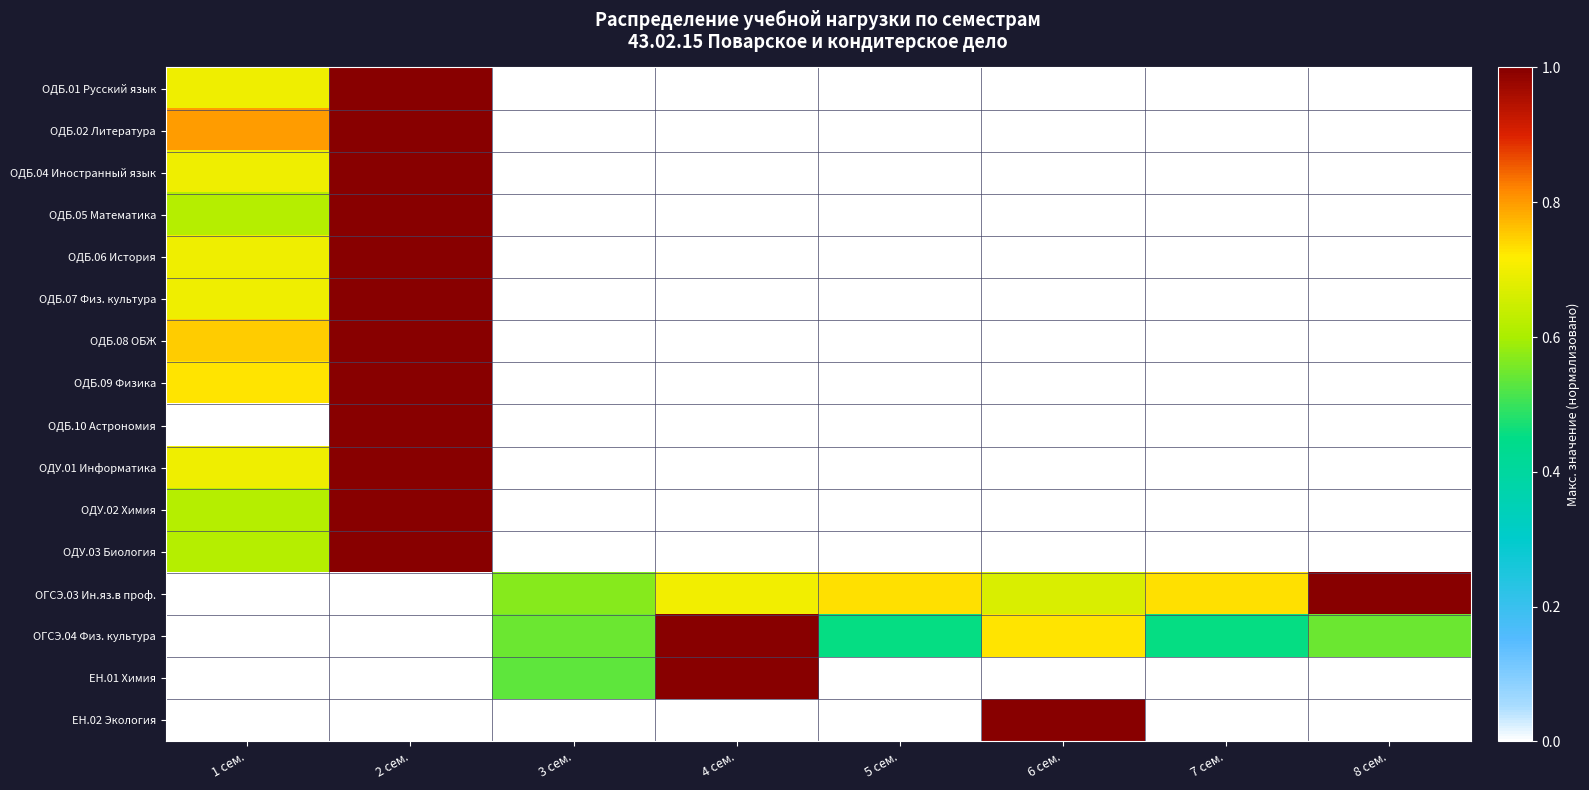

Between 7 сем. and 4 сем., which is larger?

7 сем.